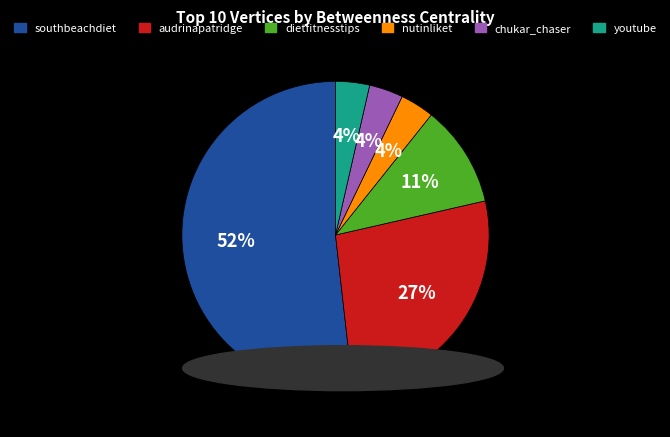

Count the number of slices in the pie.

6